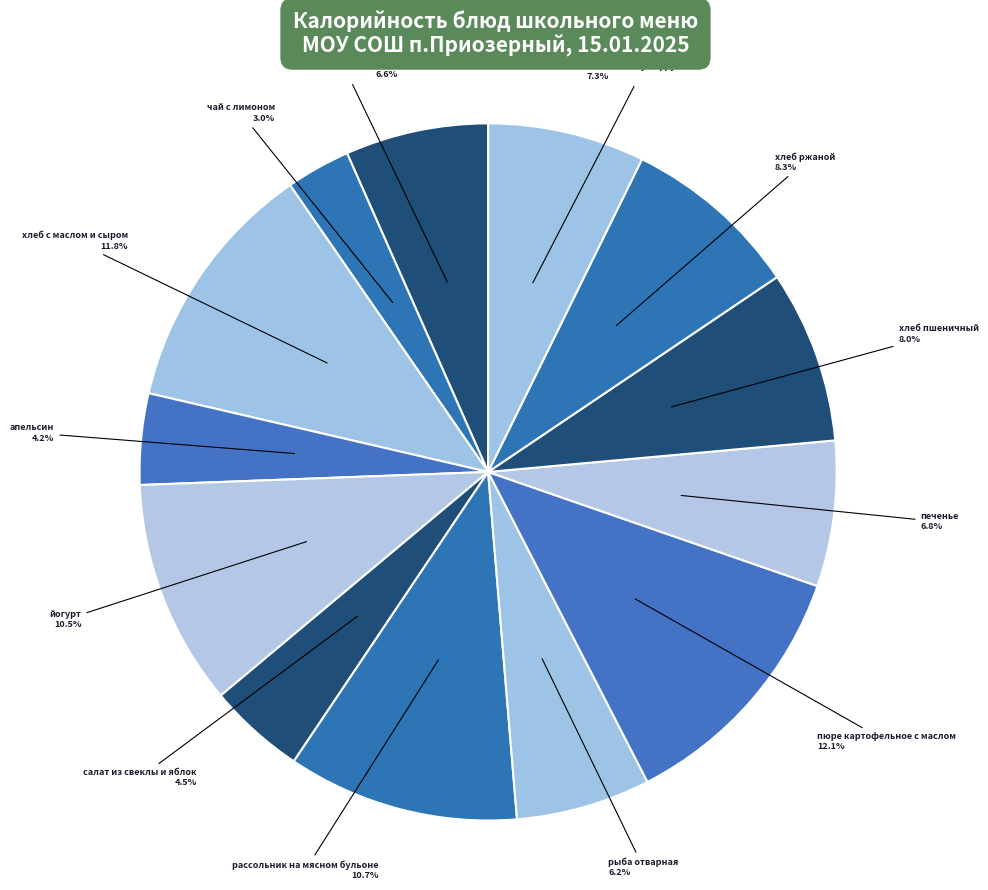

To the nearest percent, what is the average slice percentage?

8%